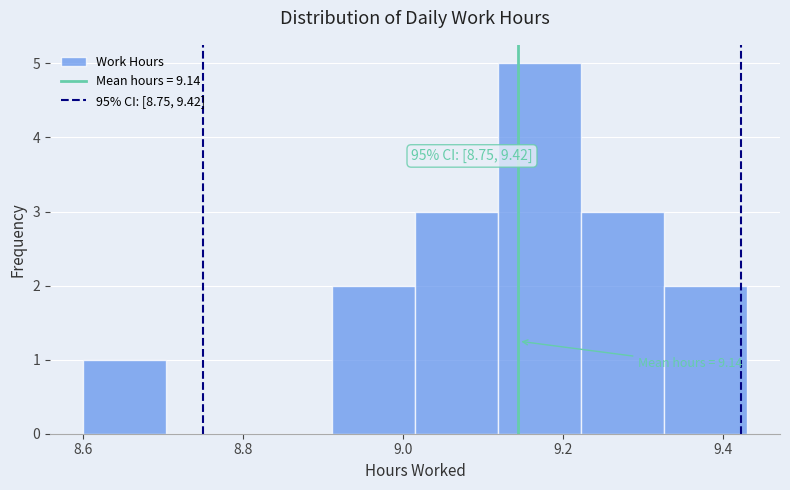

Which range on the x-axis has the tallest bar?

9.12 to 9.22